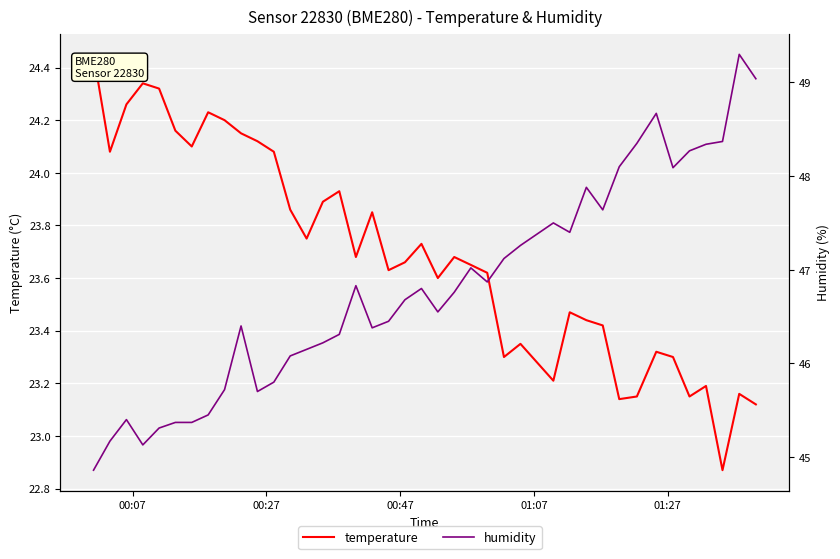

The value of humidity at 00:47 is 30.6. True or false?

False